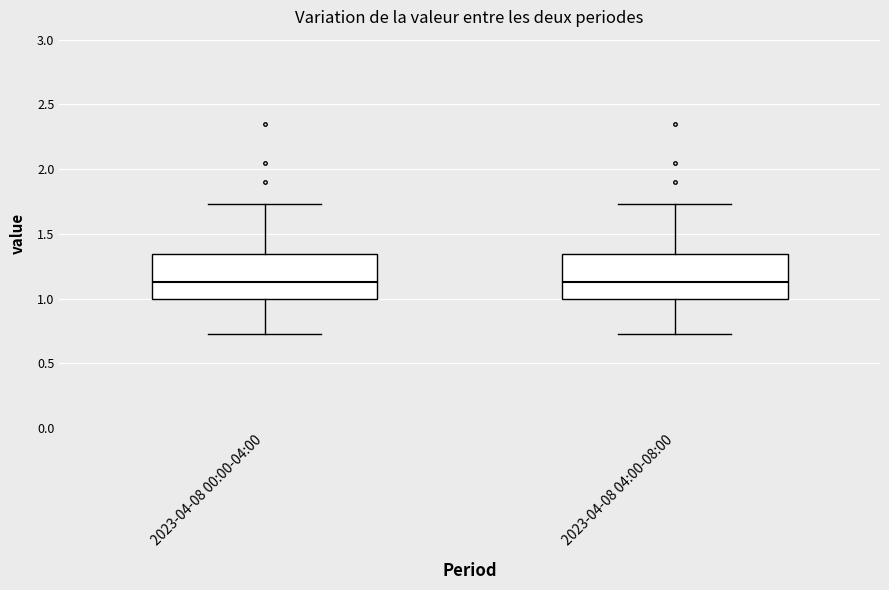

Where is the lower edge of the box for 2023-04-08 04:00-08:00 on the y-axis? The values are not printed on the chart, so give them approximately, as read against the axis.

1.00